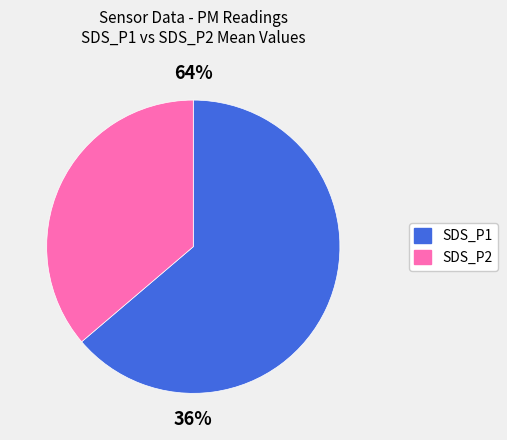

What is the smallest slice in the pie chart?

SDS_P2